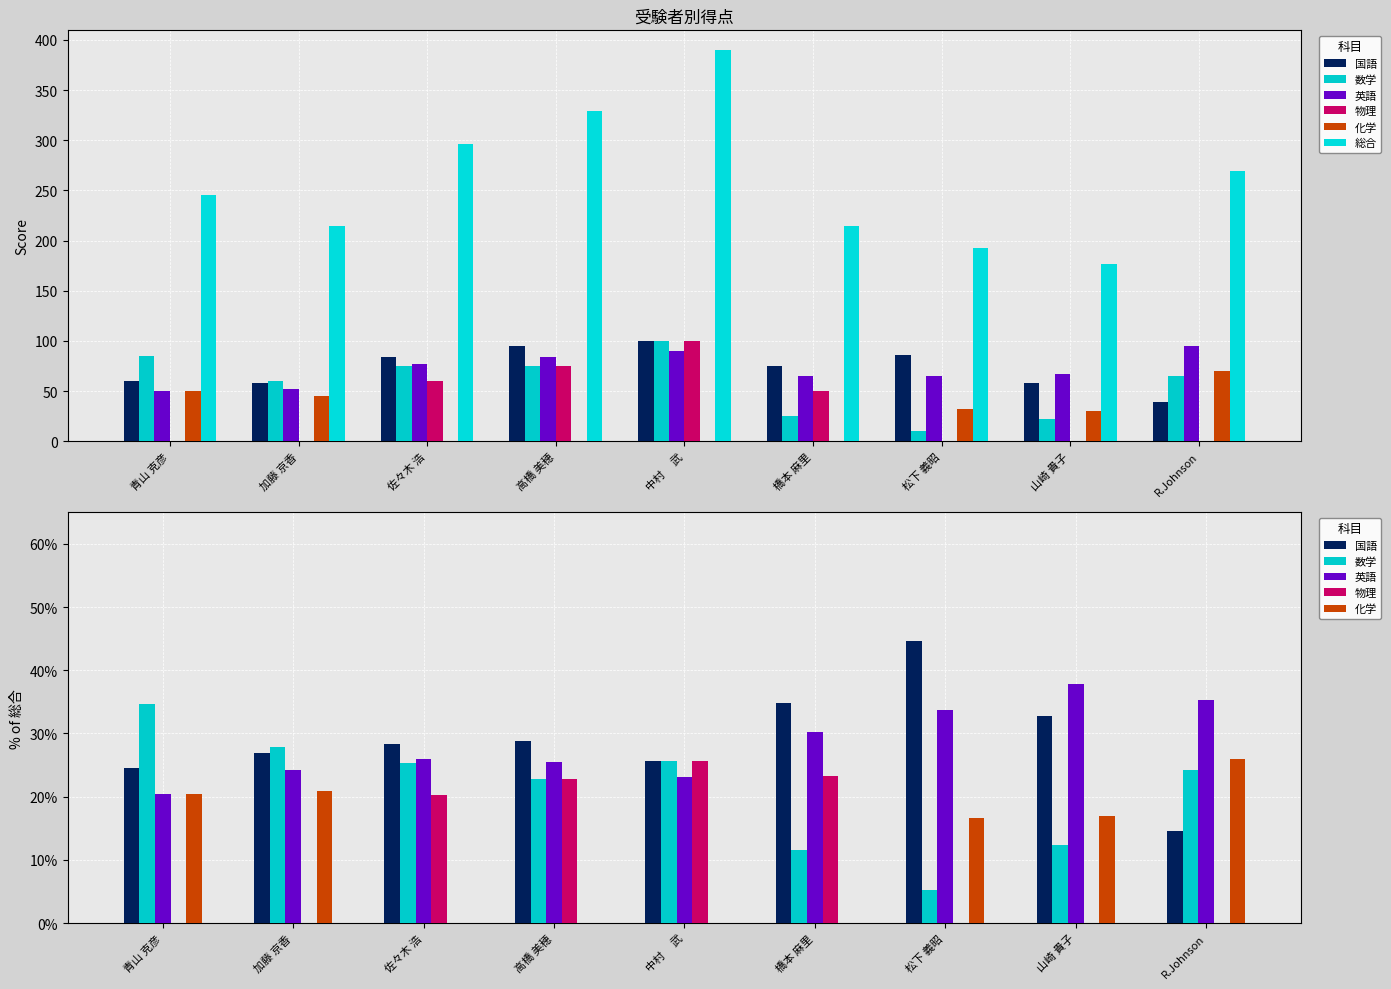

Which series has the widest spread of values?

総合